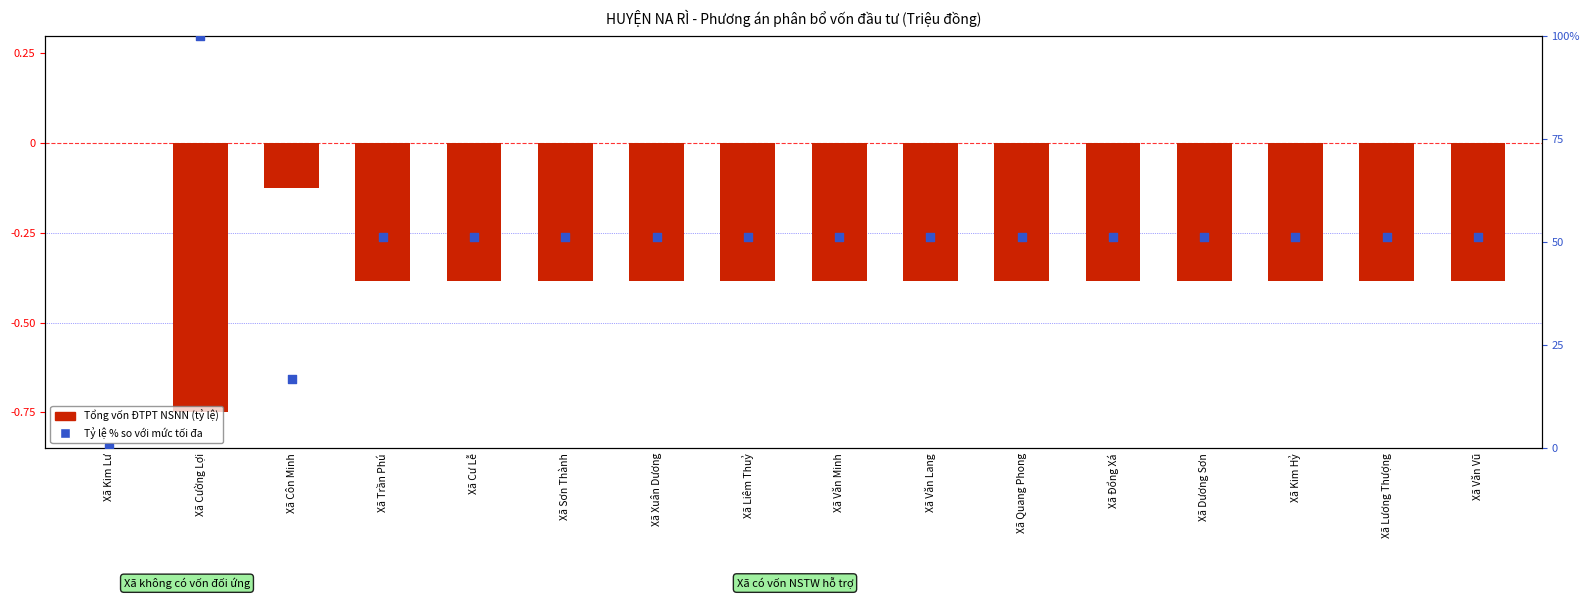

Which series has the largest total across all categories?

Tỷ lệ % so với mức tối đa